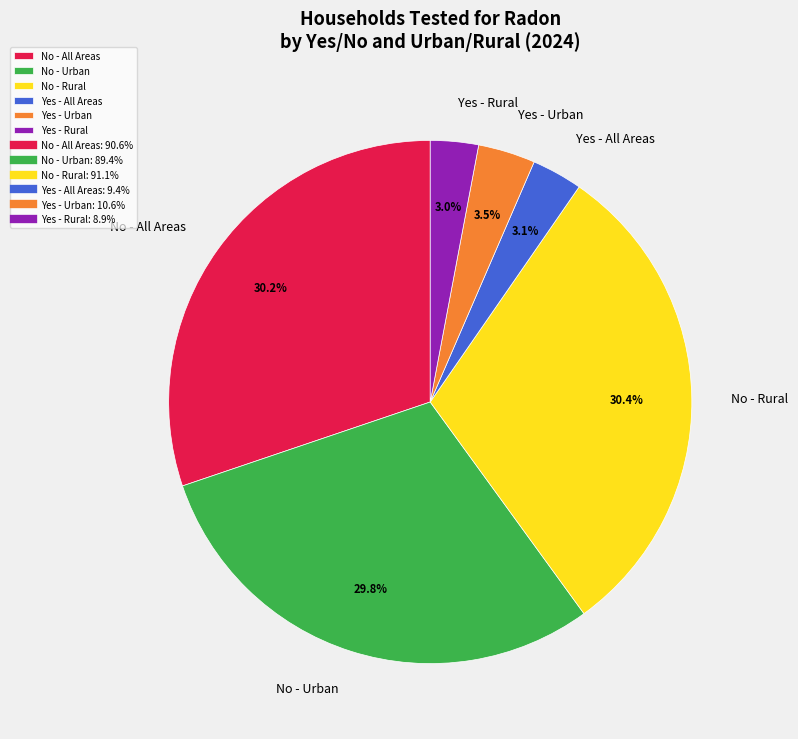

To the nearest percent, what portion does No - Rural represent?

30%